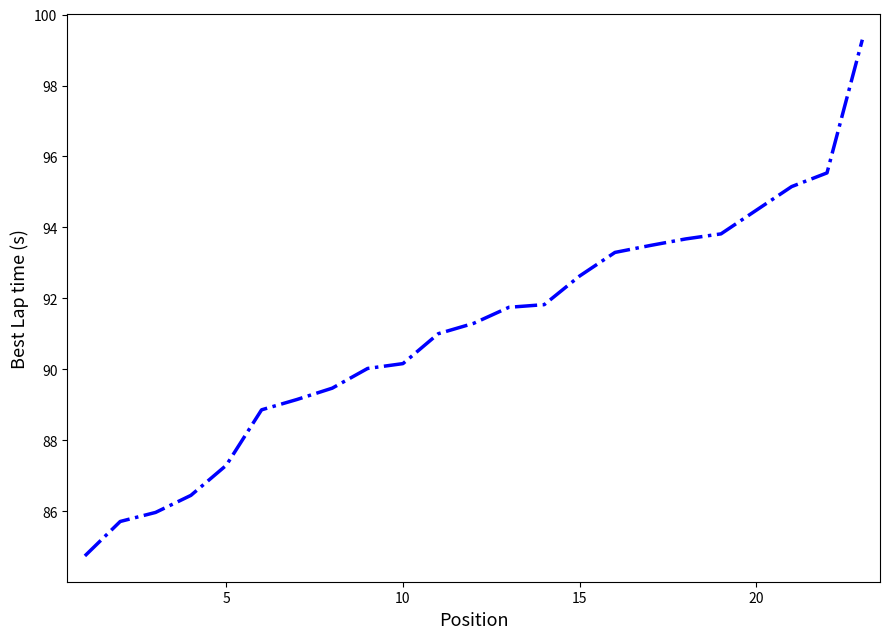

What is the sum of all values?

2095.0